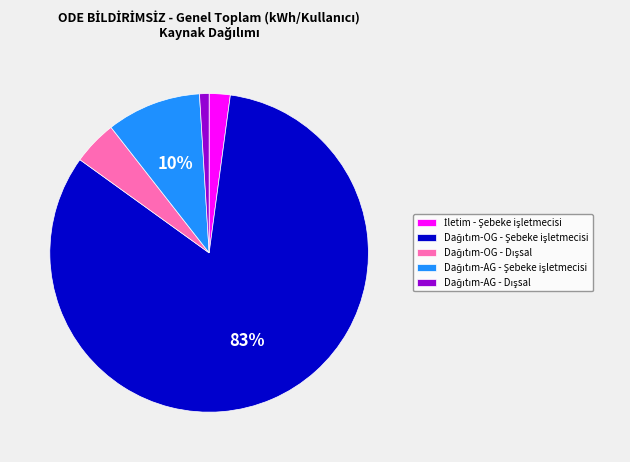

Is there any slice that represents more than half of the pie?

Yes